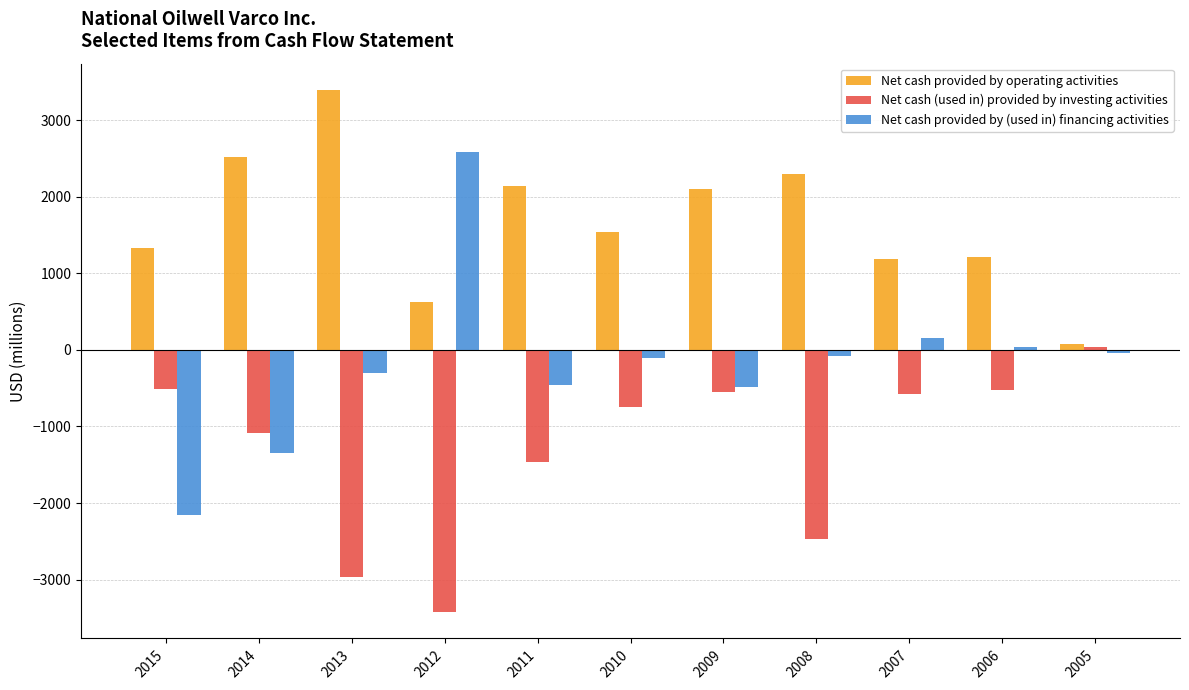

True or false: Net cash provided by operating activities has a value of 3397 at 2013.

True